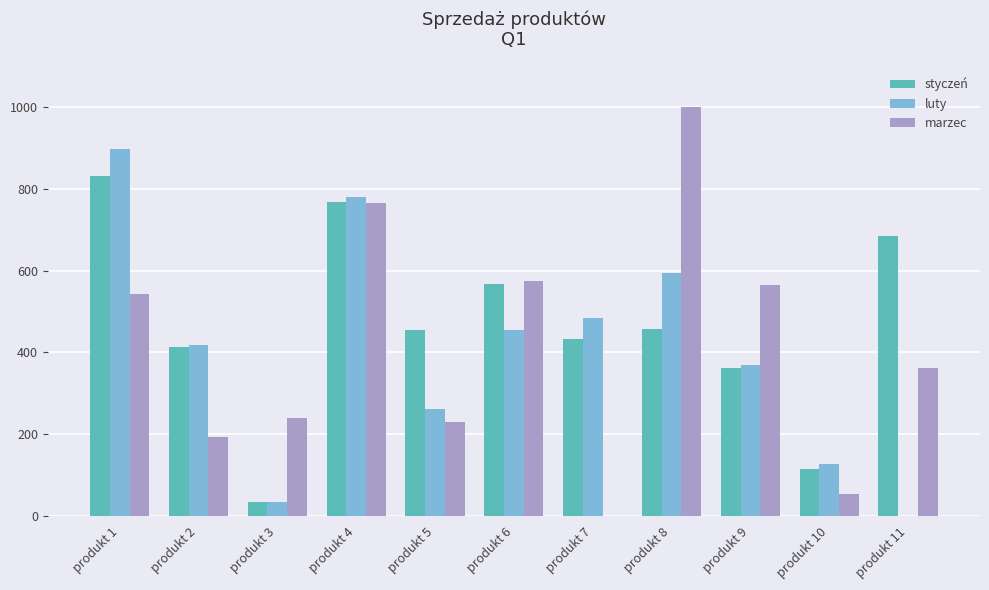

Where does the luty series first go above 418?

produkt 1